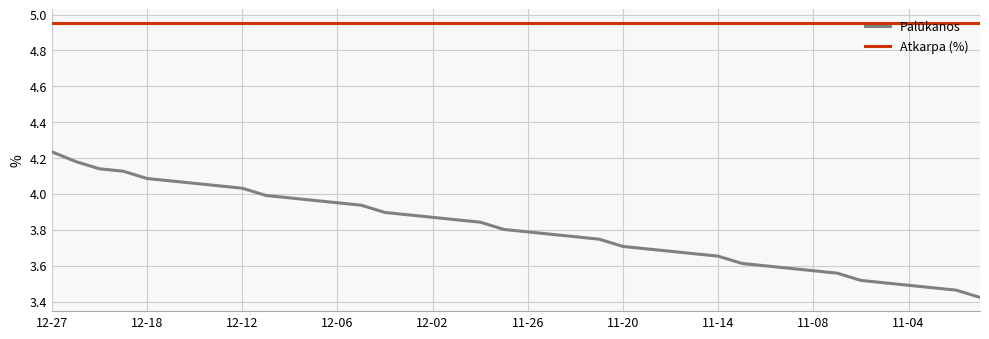

Which series has the widest spread of values?

Palūkanos